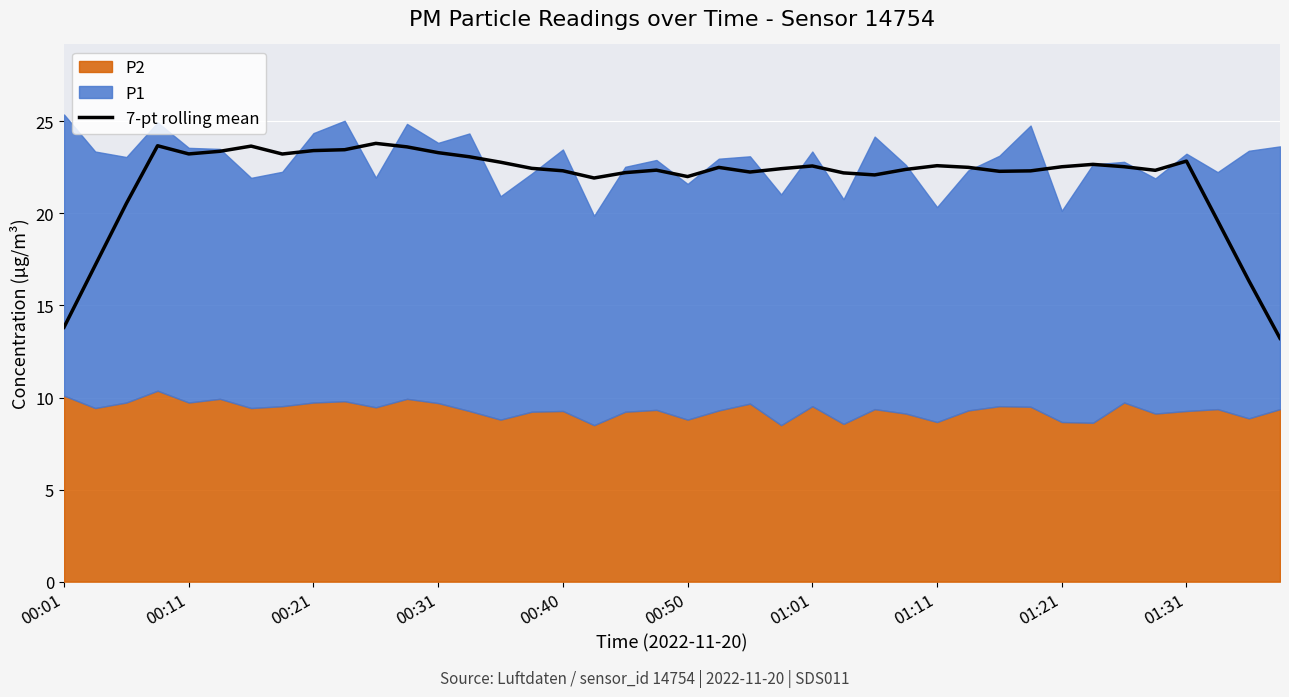

What is the maximum value for 7-pt rolling mean?

23.8